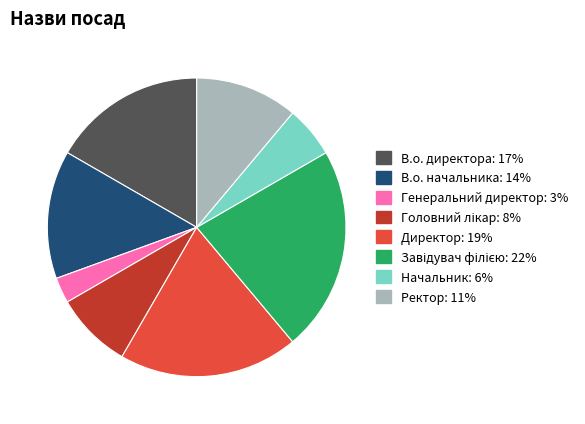

How many segments does this pie chart have?

8